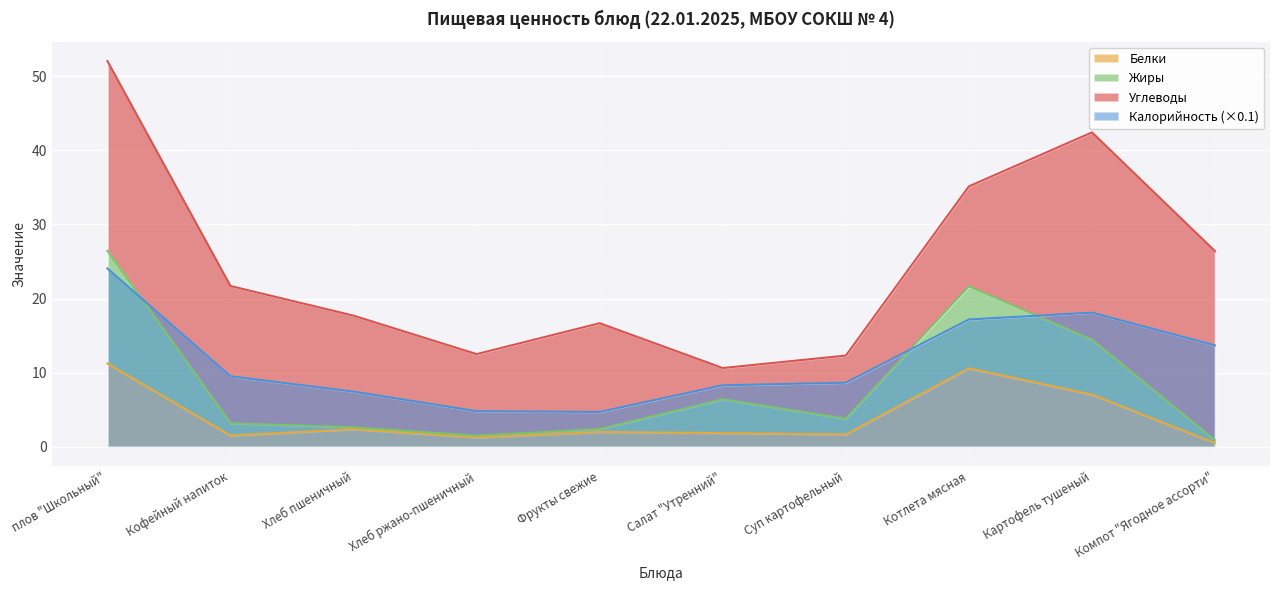

What is the difference between the Белки values at Хлеб пшеничный and плов "Школьный"?

8.9